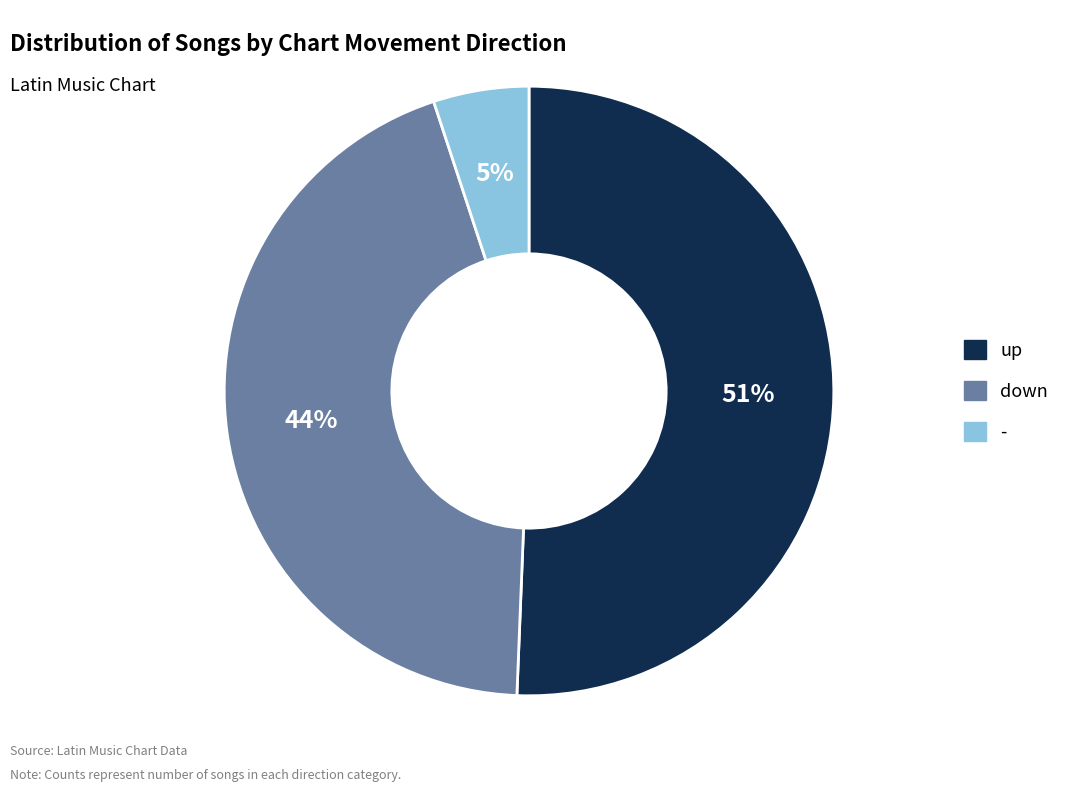

To the nearest percent, what is the difference between the down and - slice percentages?

39%